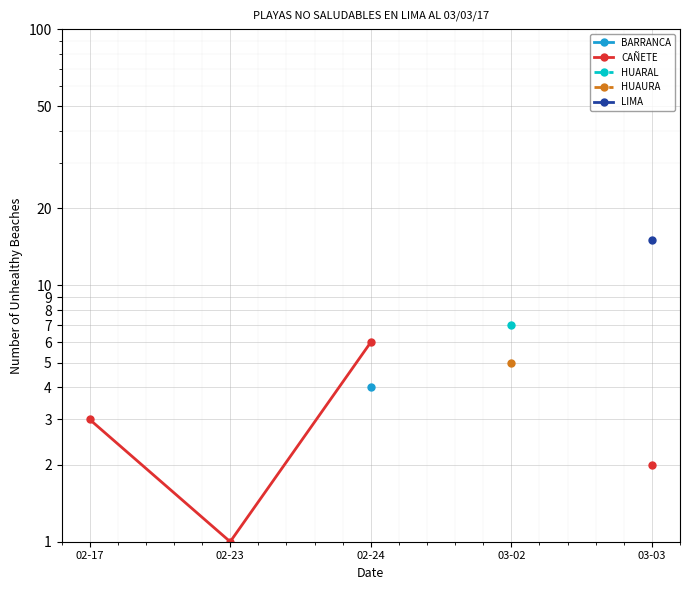

At which label does LIMA reach its peak?

02-17